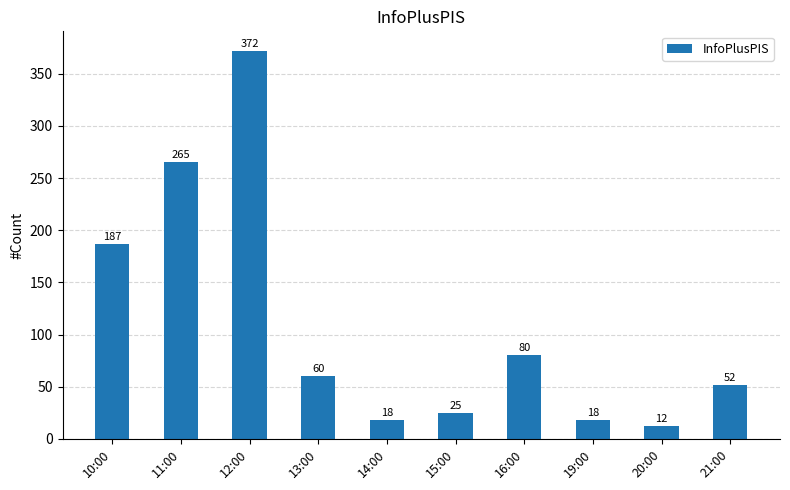

Reading right to left, what are all the values shown in this chart?

21:00=52	20:00=12	19:00=18	16:00=80	15:00=25	14:00=18	13:00=60	12:00=372	11:00=265	10:00=187